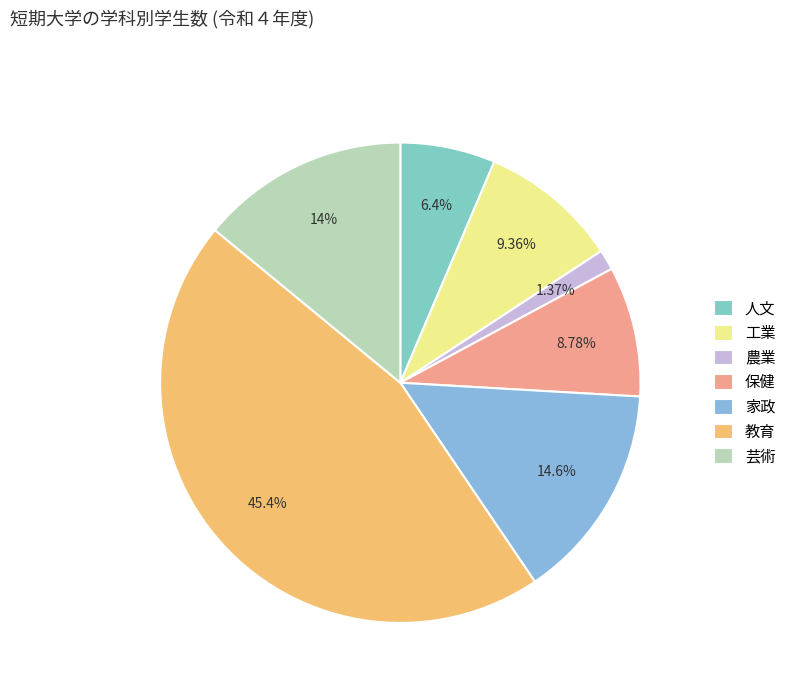

To the nearest percent, what is the average slice percentage?

14%